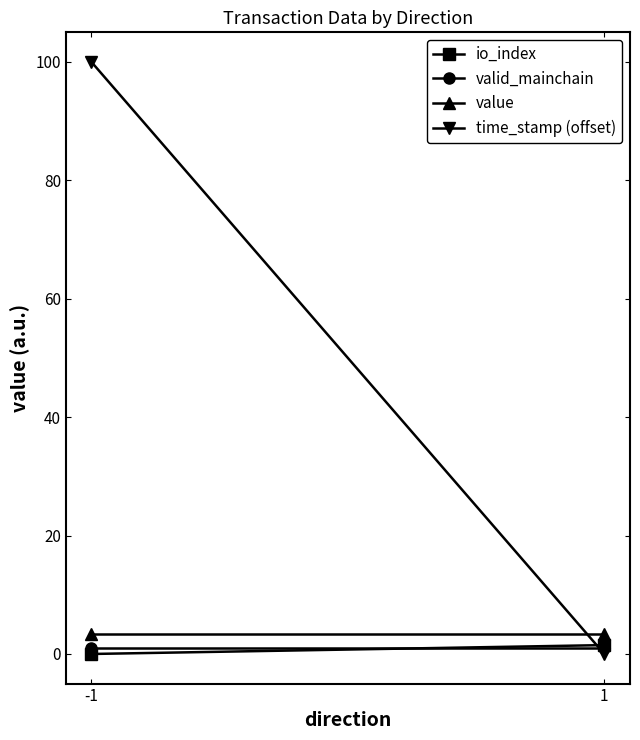

True or false: value has a value of 6.0 at 1.

False